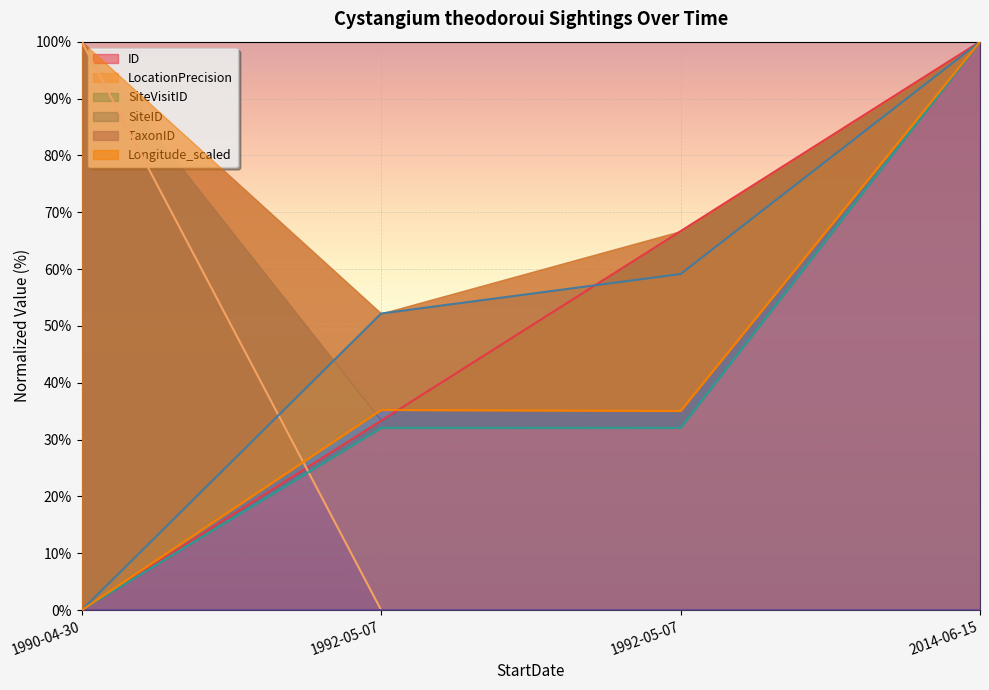

What is the difference between the maximum and minimum values in the Longitude_scaled series?

100.0